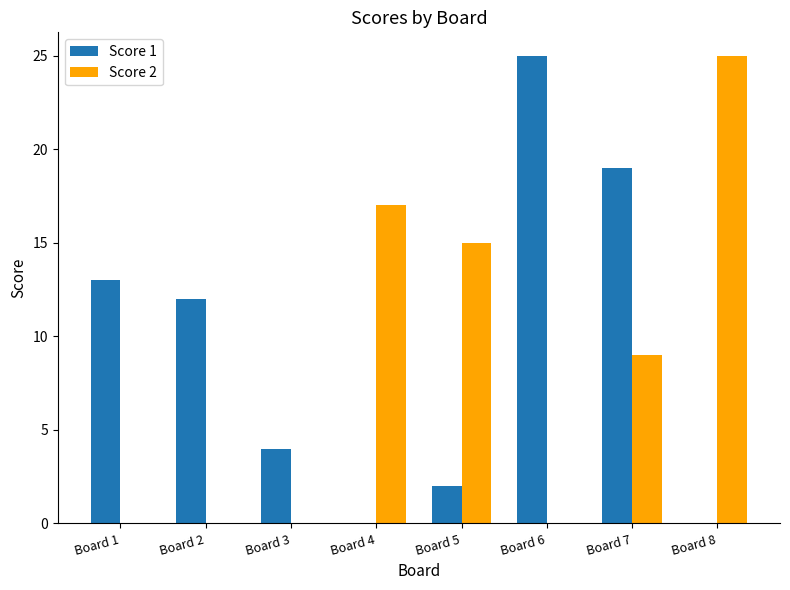

How many categories are shown in the chart?

8